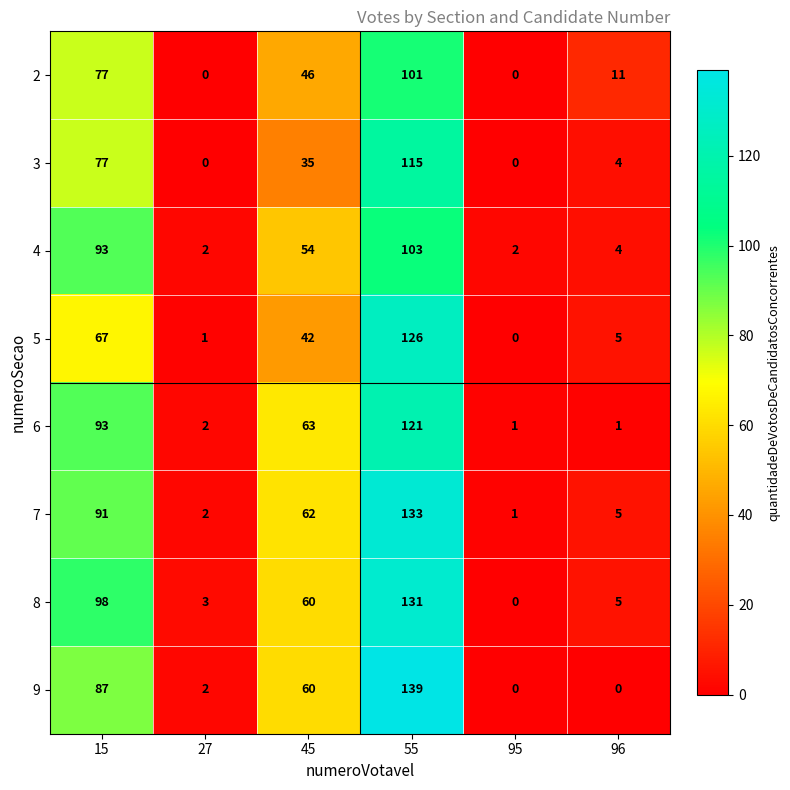

At which label does 9 first exceed 60?

15